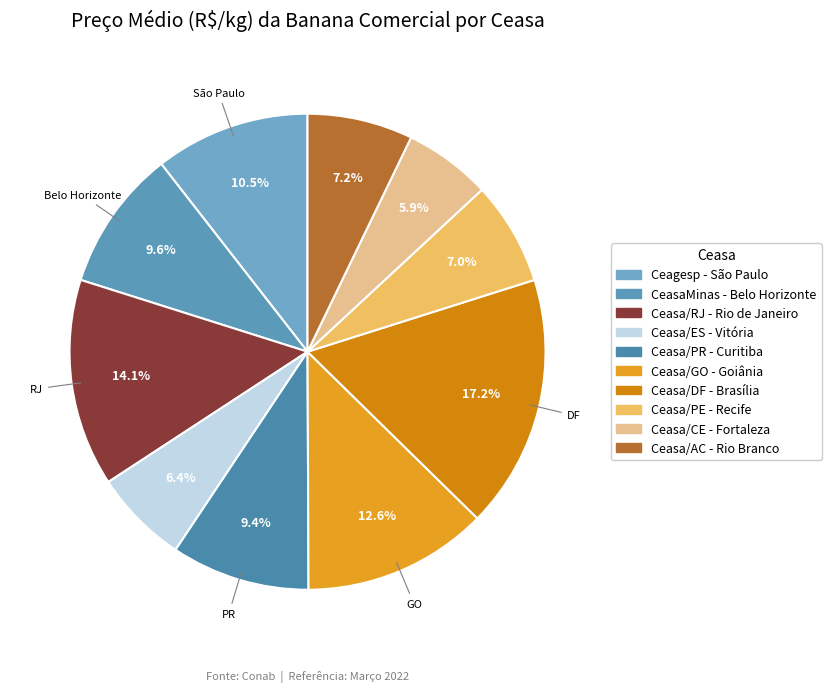

What percentage is the Ceasa/PR - Curitiba slice, to the nearest percent?

9%